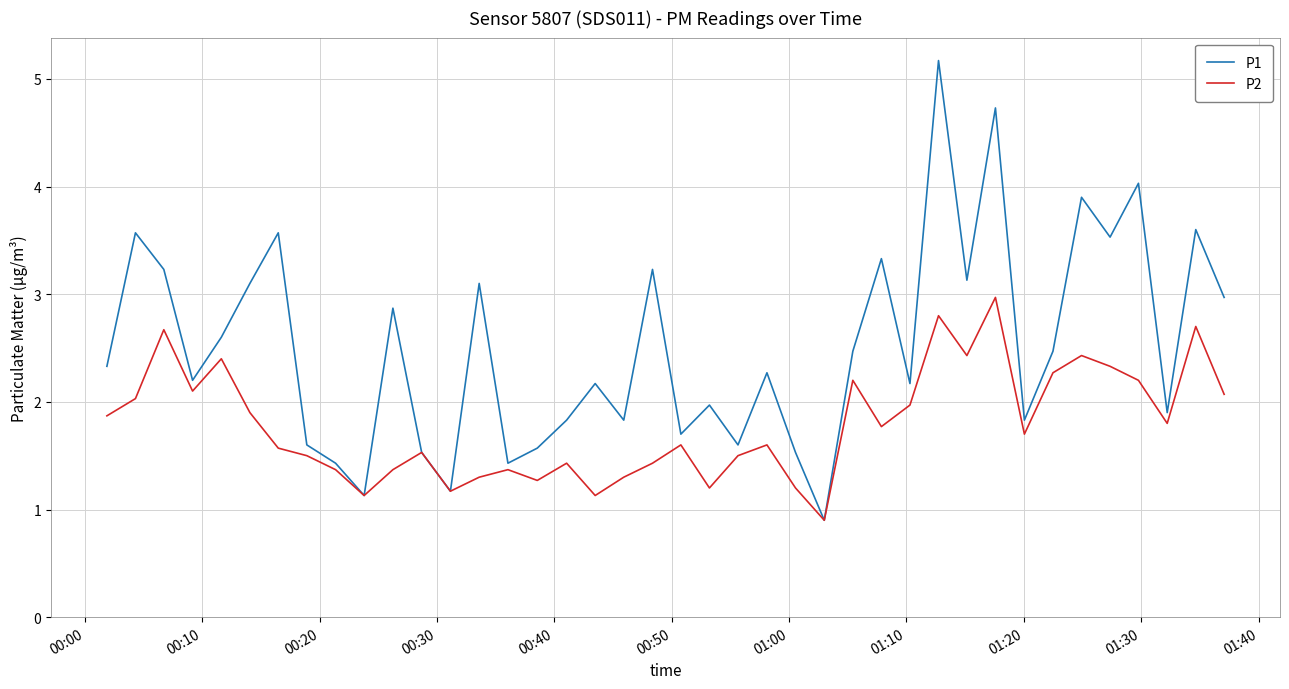

List the series in order of their peak value, highest first.

P1, P2